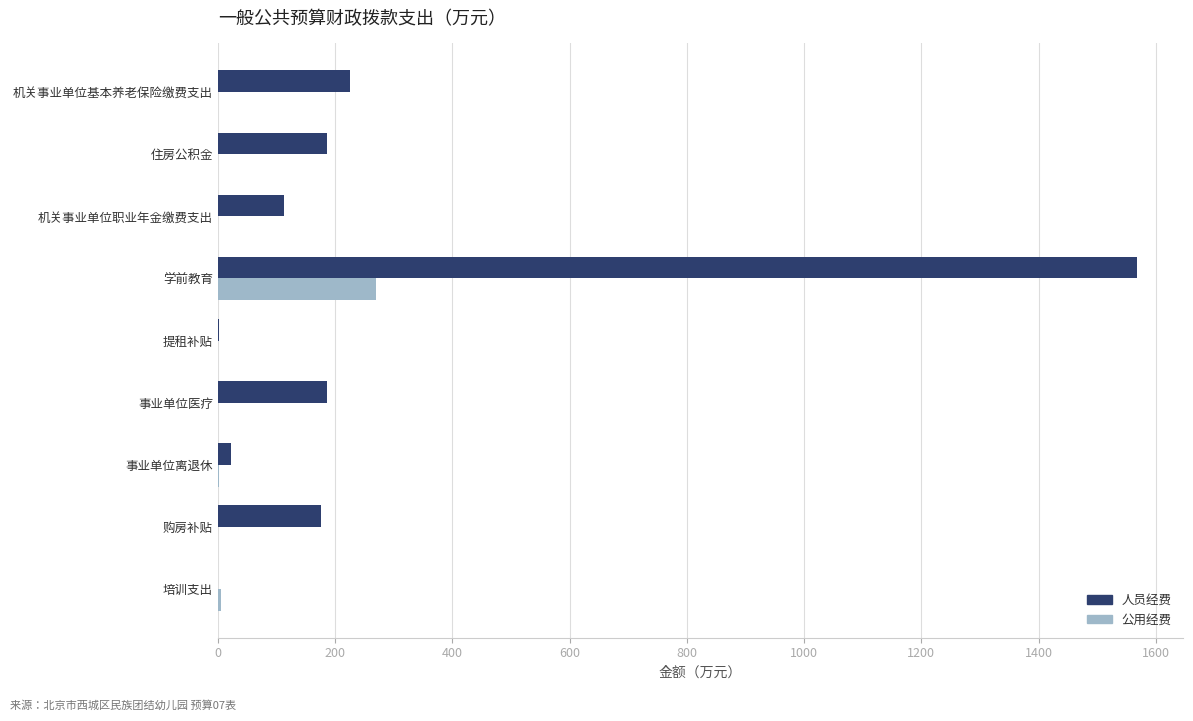

The value of 人员经费 at 机关事业单位职业年金缴费支出 is 179.9. True or false?

False